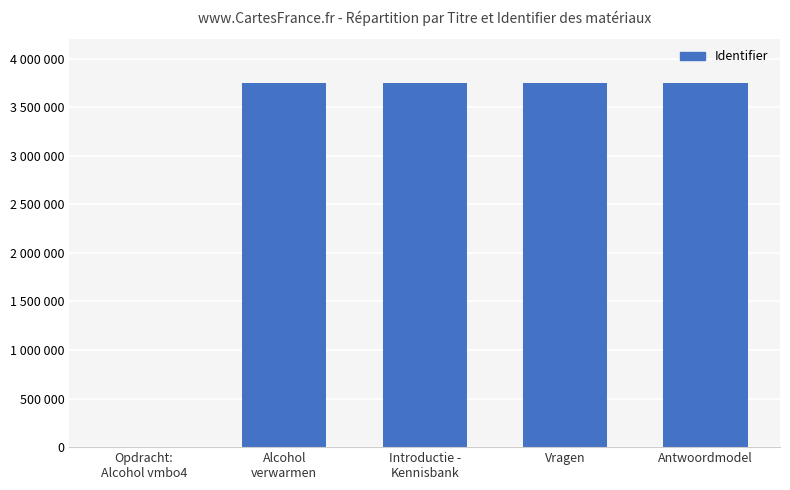

What is the greatest value displayed?

3747920